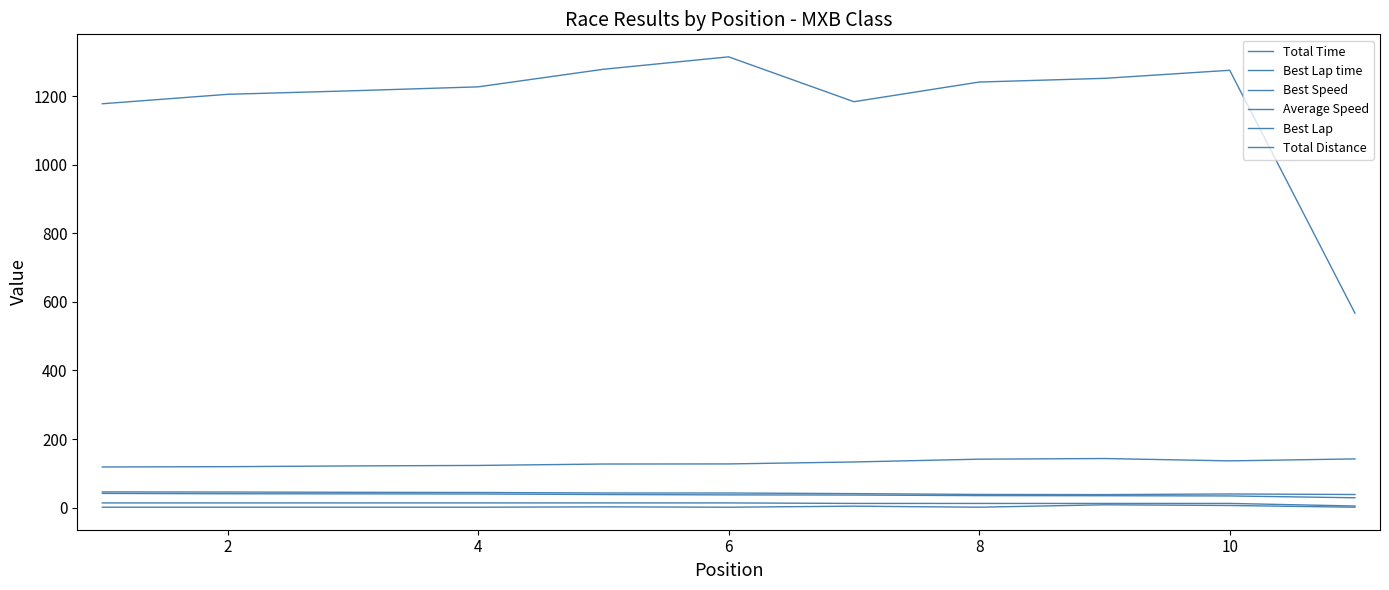

Does the chart have visible grid lines?

No